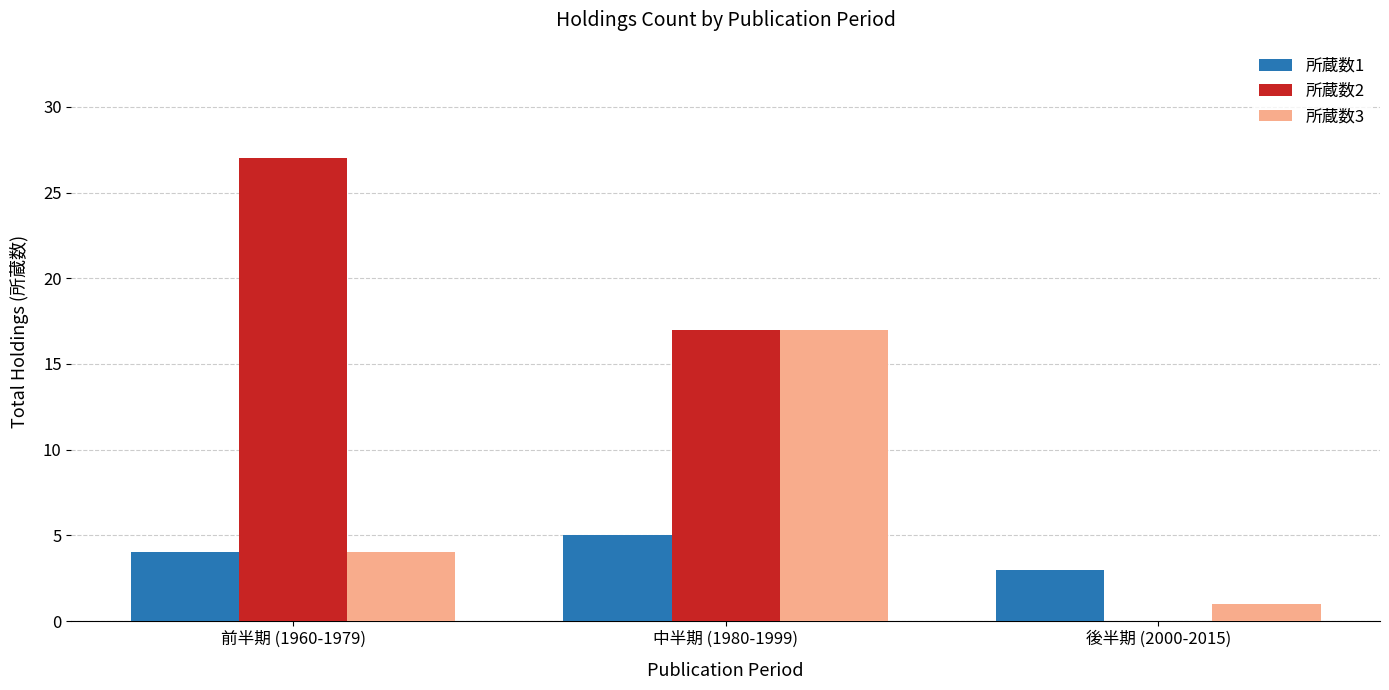

At which label is 所蔵数1 closest to 4?

前半期 (1960-1979)